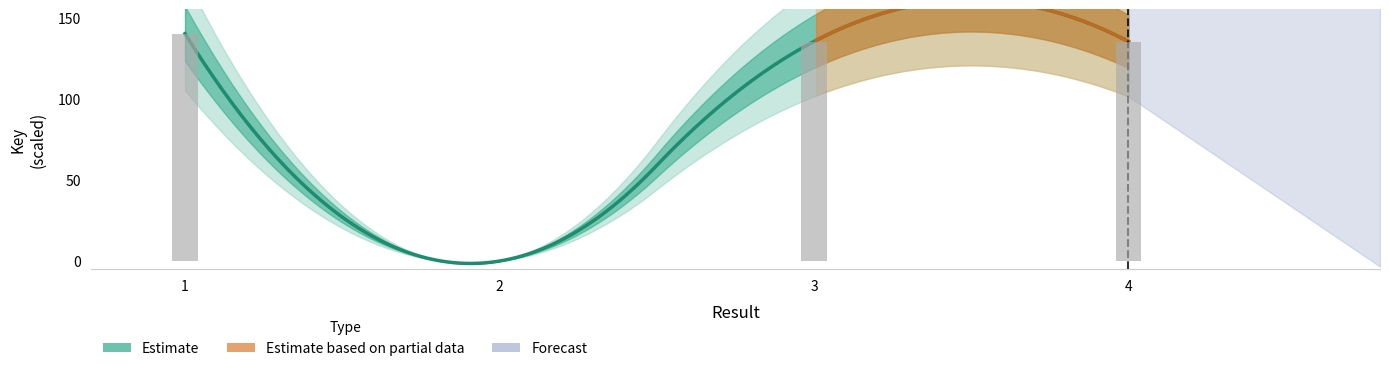

What value does the data have at 3?

135.2